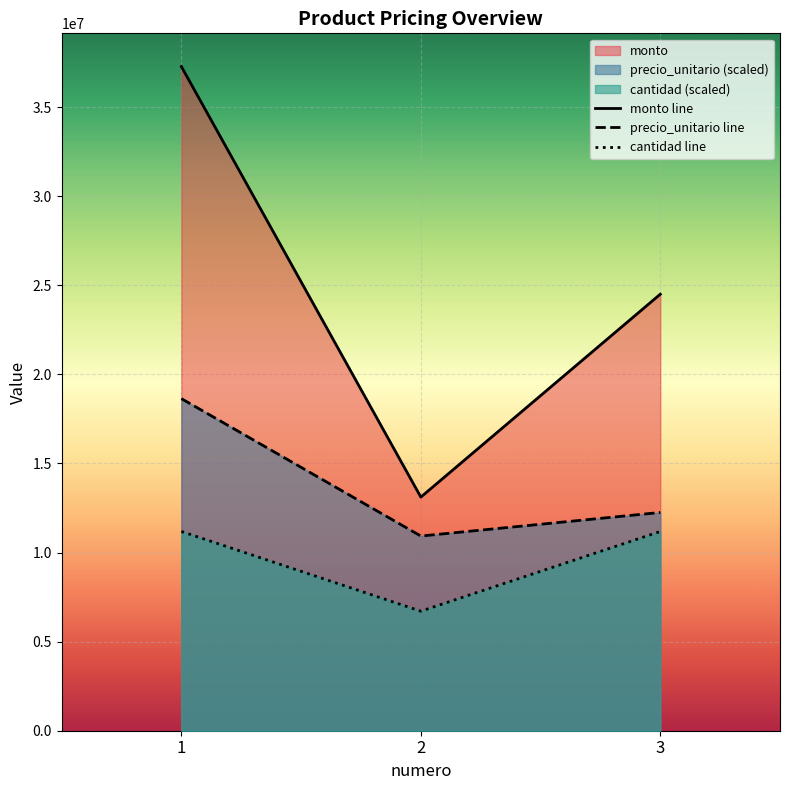

How many lines are shown in the chart?

3